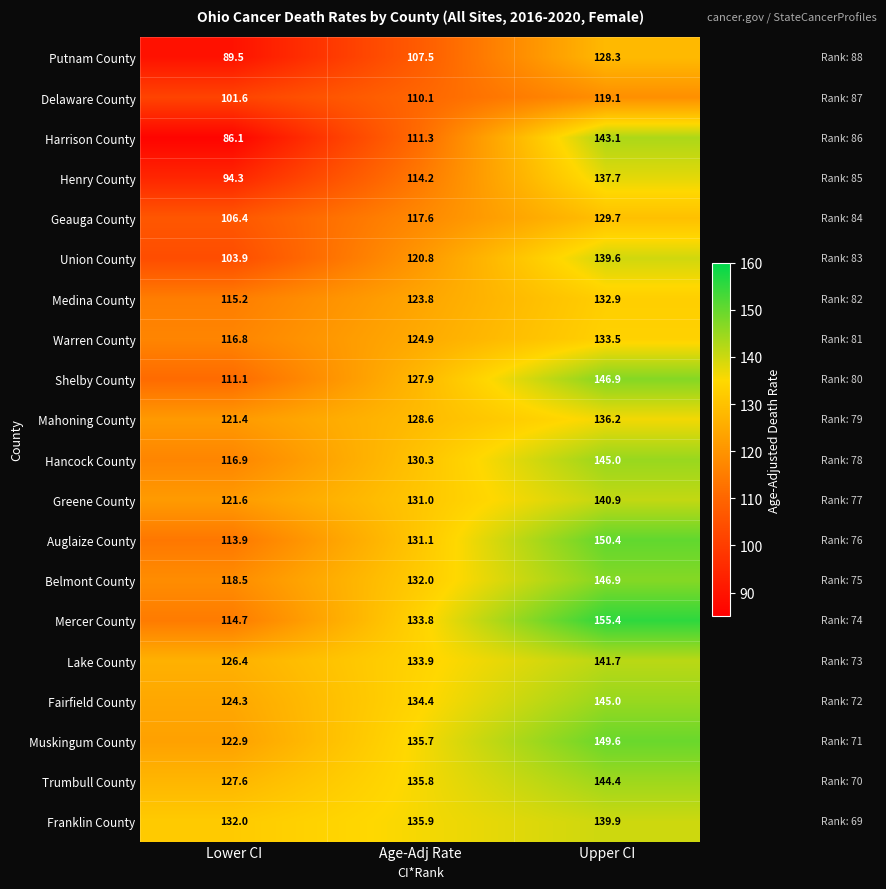

Which series has the largest range (max minus min)?

Harrison County